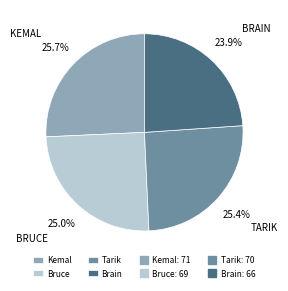

Is there any slice that represents more than half of the pie?

No